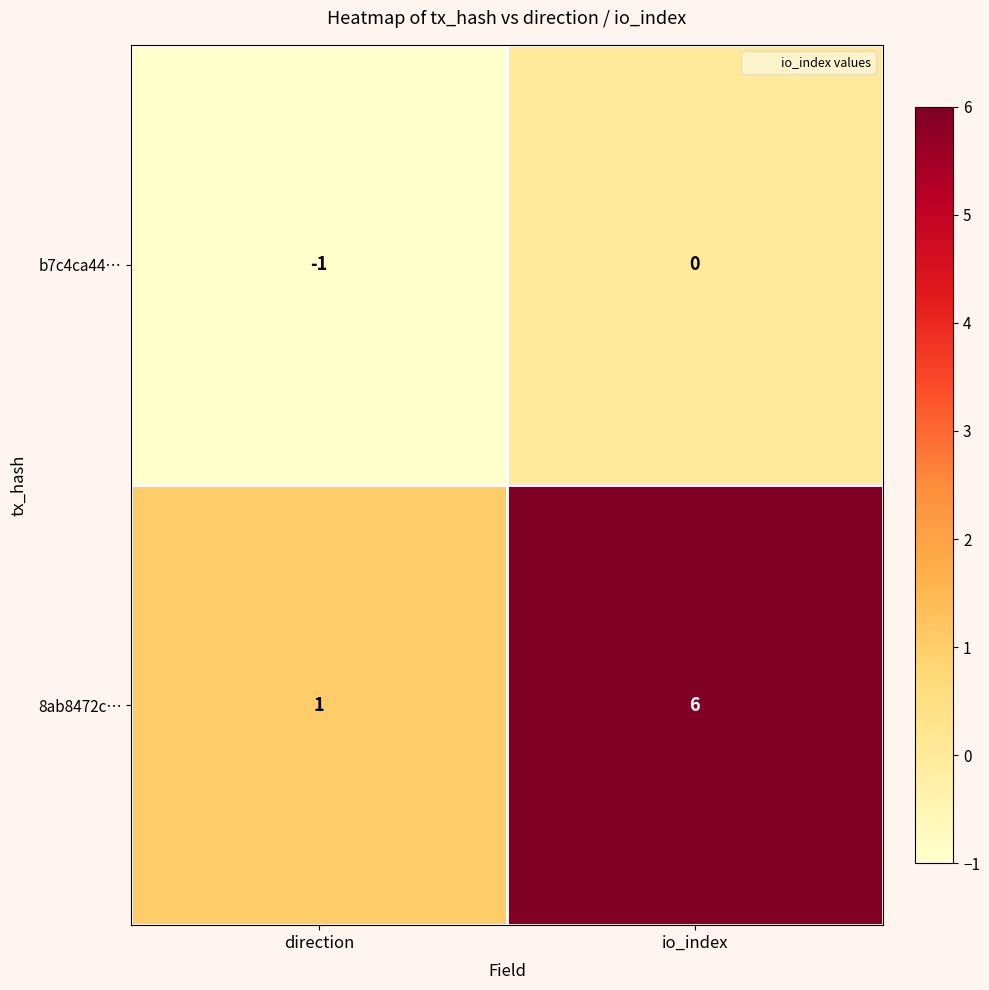

At which category does the chart reach its peak across all series?

io_index